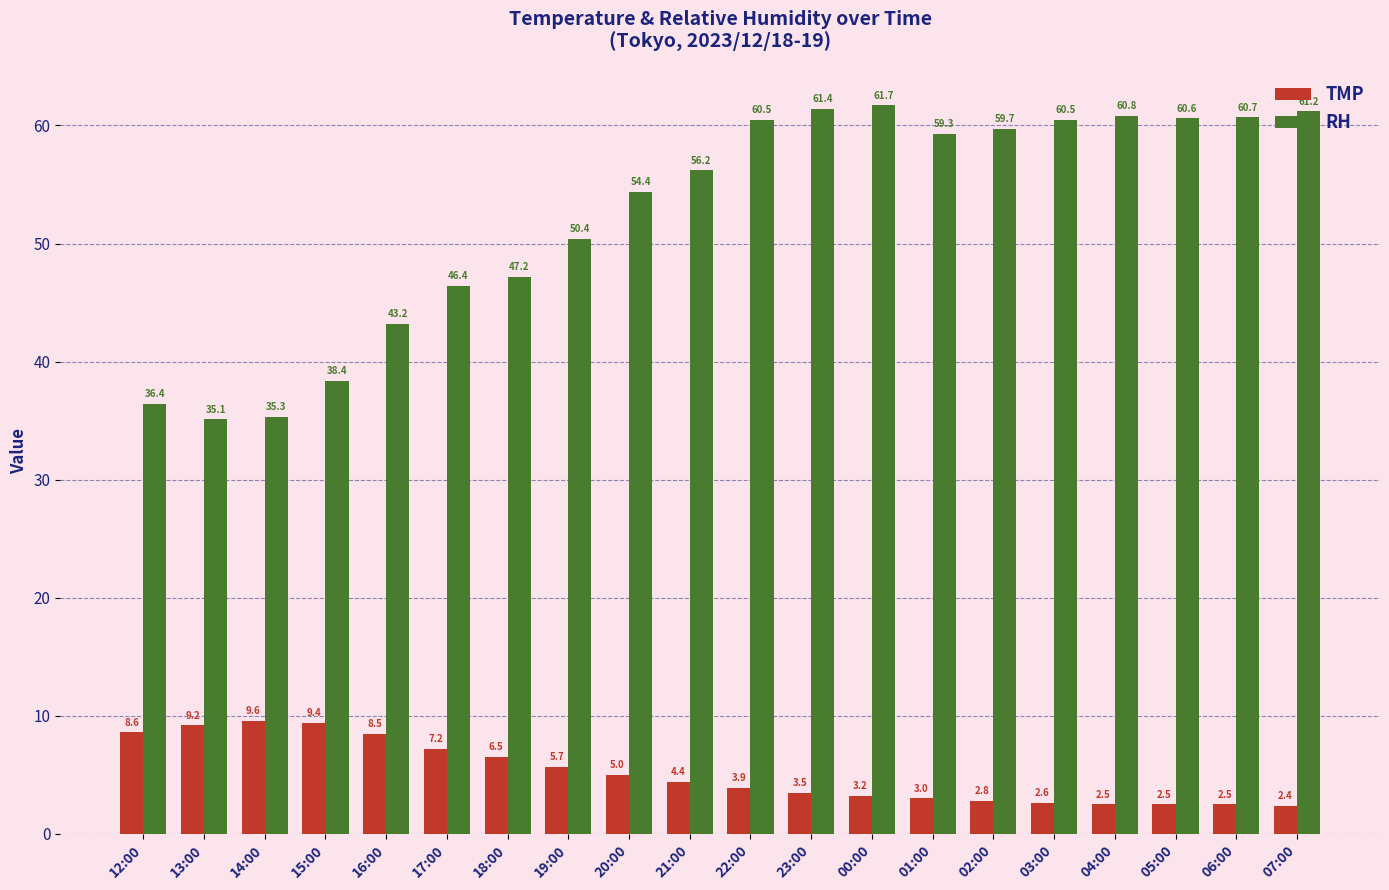

Reading left to right, extract all data points from this chart.

TMP: 12:00=8.6	13:00=9.2	14:00=9.6	15:00=9.4	16:00=8.5	17:00=7.2	18:00=6.5	19:00=5.7	20:00=5.0	21:00=4.4	22:00=3.9	23:00=3.5	00:00=3.2	01:00=3.0	02:00=2.8	03:00=2.6	04:00=2.5	05:00=2.5	06:00=2.5	07:00=2.4
RH: 12:00=36.4	13:00=35.1	14:00=35.3	15:00=38.4	16:00=43.2	17:00=46.4	18:00=47.2	19:00=50.4	20:00=54.4	21:00=56.2	22:00=60.5	23:00=61.4	00:00=61.7	01:00=59.3	02:00=59.7	03:00=60.5	04:00=60.8	05:00=60.6	06:00=60.7	07:00=61.2